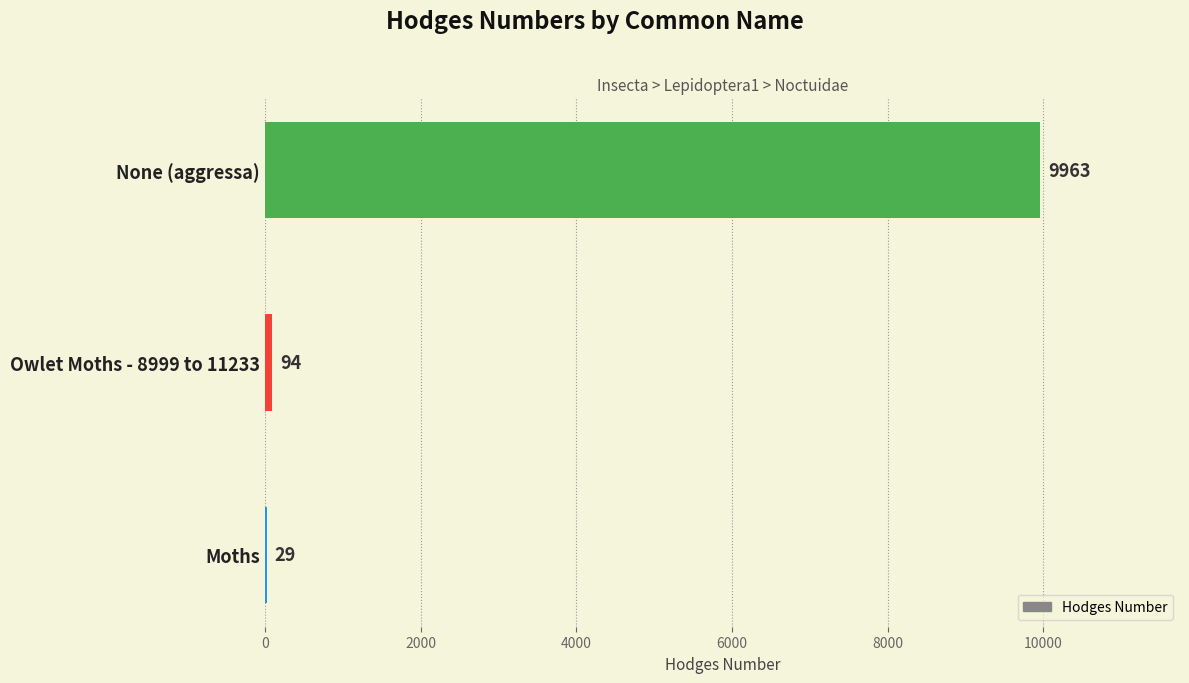

Where is the data nearest to the value 4996?

Owlet Moths - 8999 to 11233